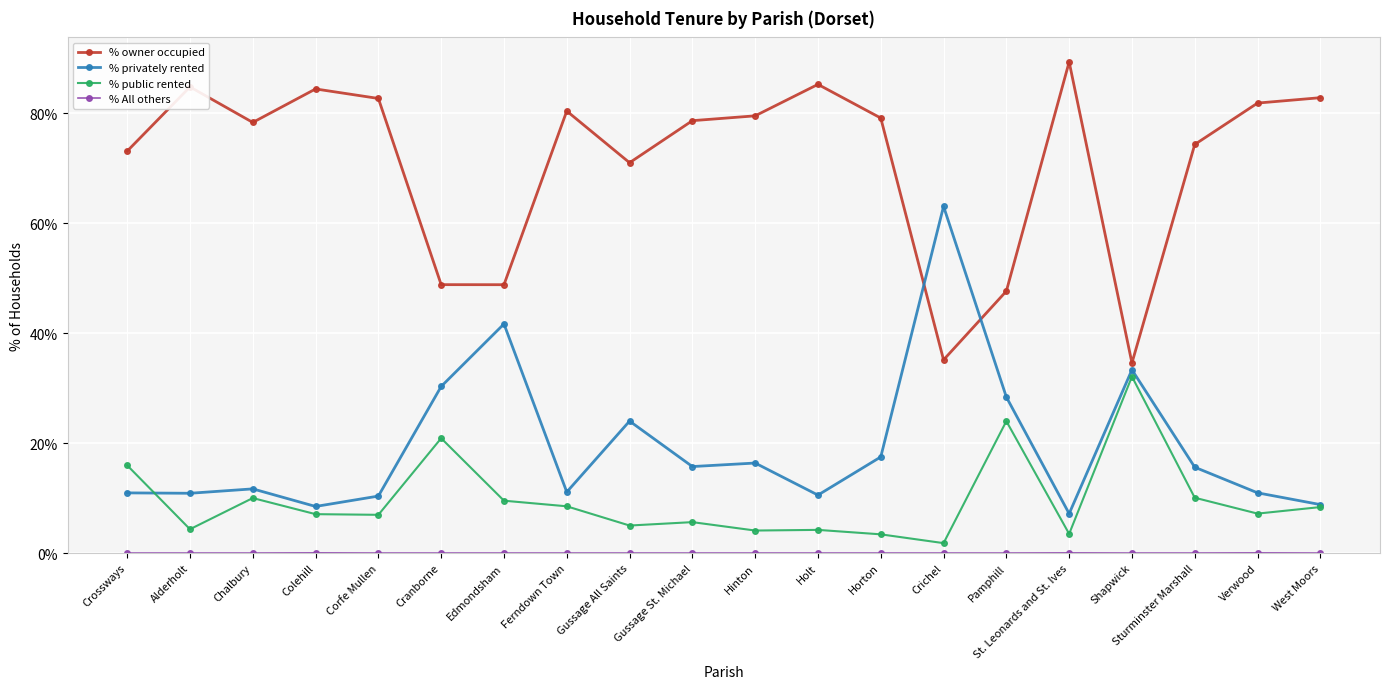

What position from the left is Corfe Mullen?

5